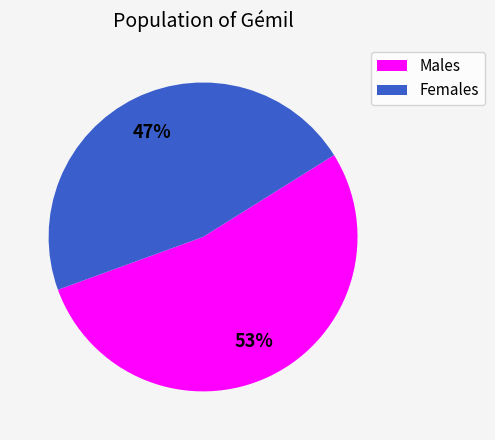

To the nearest percent, what is the average slice percentage?

50%